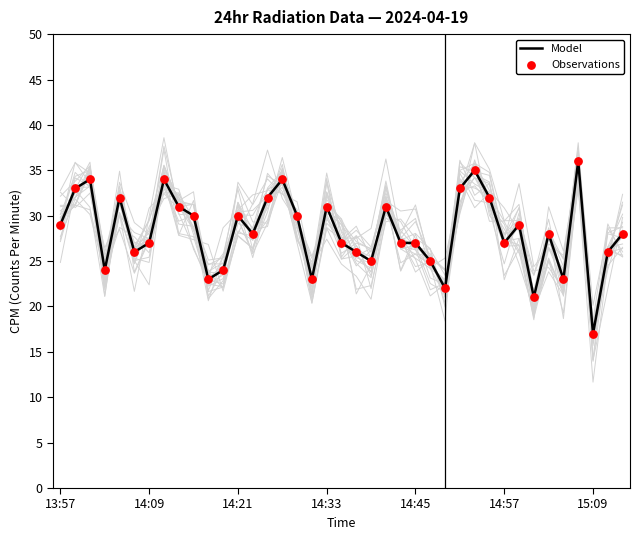

At how many categories does at least one series exceed 29?

16